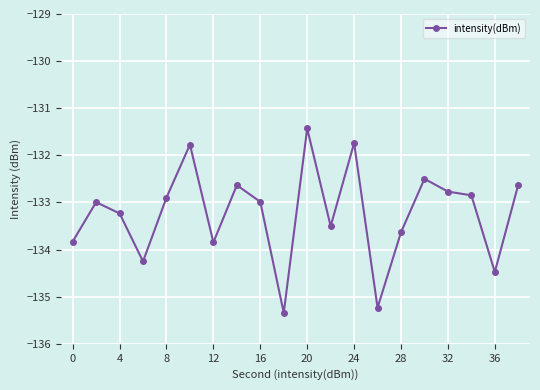

What is the difference between the second highest and second lowest values?

3.5